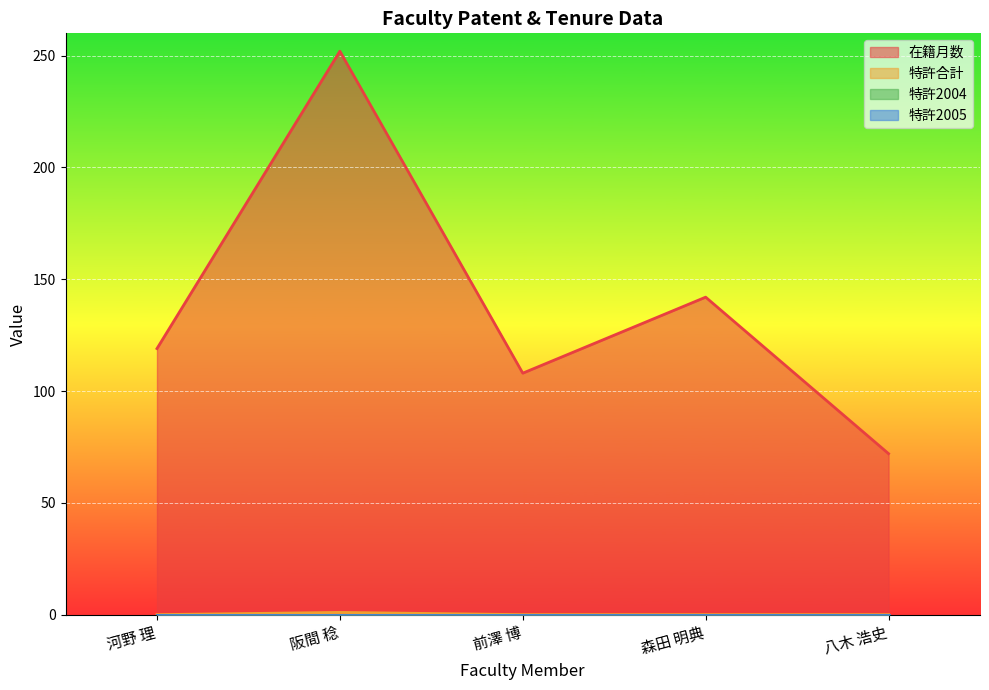

What is the difference between the highest and lowest values at 森田 明典?

142